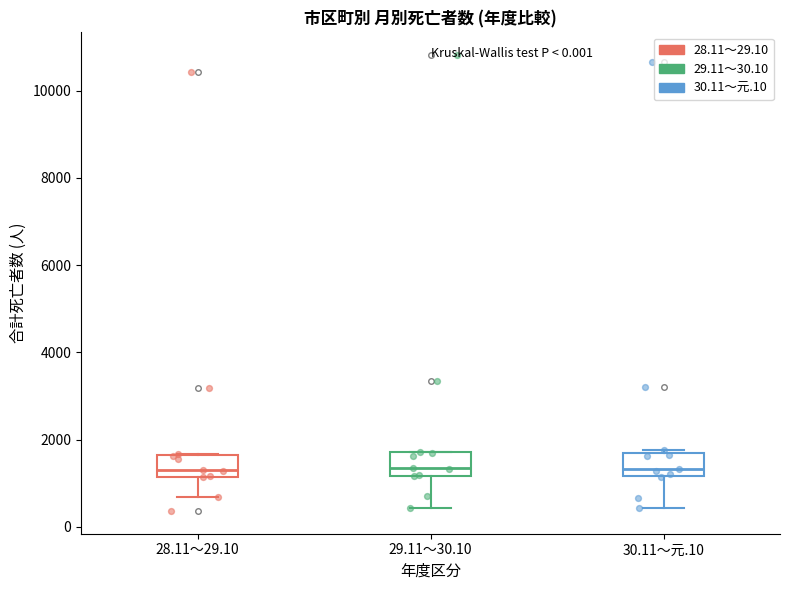

Reading left to right, transcribe this box plot: for each box, give where its median line is, the range the box spans, and where its two whiskers end, as read against the y-axis. The values are not printed on the chart, so give them approximately, as read against the axis.

28.11～29.10: median 1400, box 1200 to 1600, whiskers 600 to 1600
29.11～30.10: median 1400, box 1200 to 1800, whiskers 400 to 1800
30.11～元.10: median 1400, box 1200 to 1800, whiskers 400 to 1800